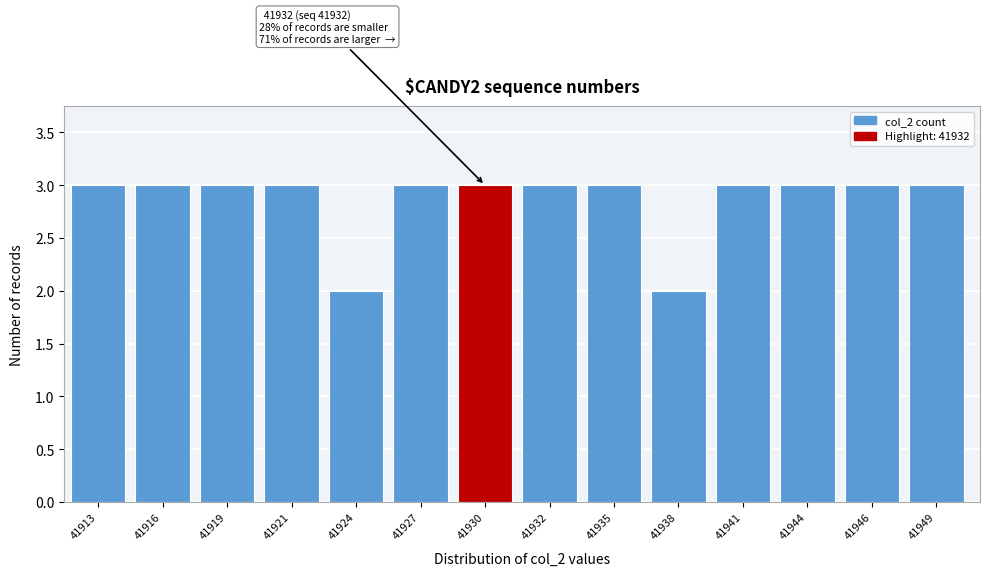

Reading right to left, list all the values displayed in this chart.

41949=3	41946=3	41944=3	41941=3	41938=2	41935=3	41932=3	41930=3	41927=3	41924=2	41921=3	41919=3	41916=3	41913=3